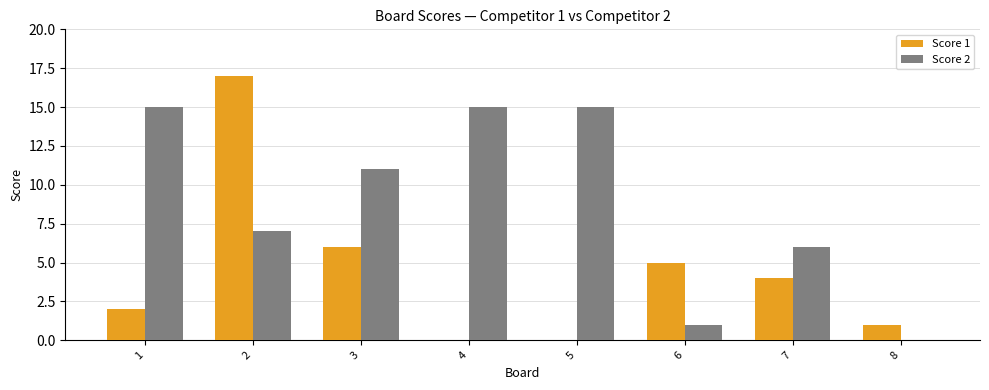

Which series has the largest total across all categories?

Score 2